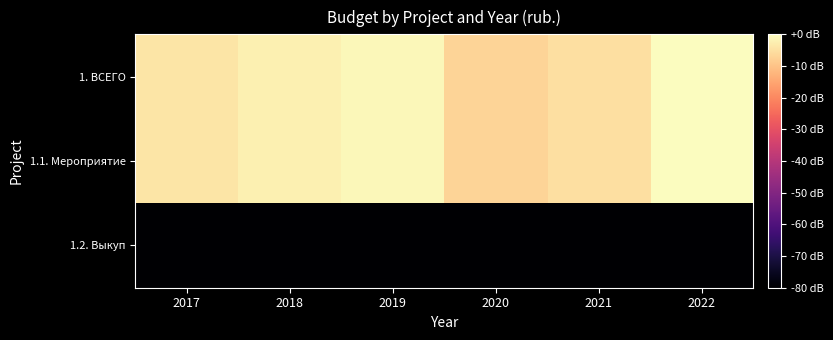

Which series changed the most between 2018 and 2020?

1. ВСЕГО